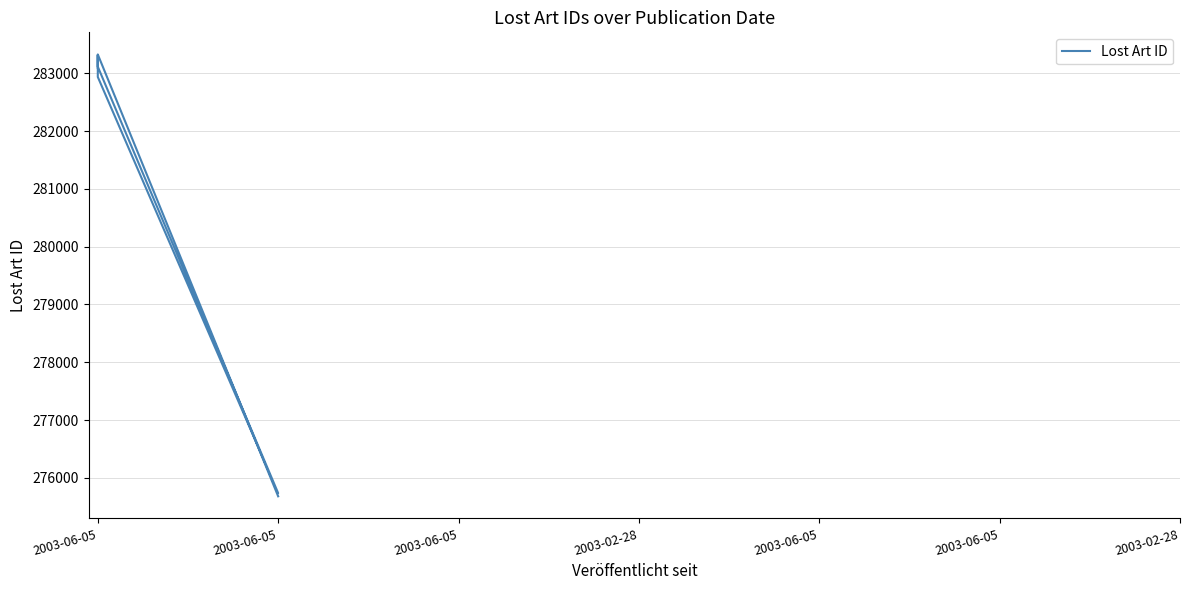

How many distinct data groups are displayed?

1